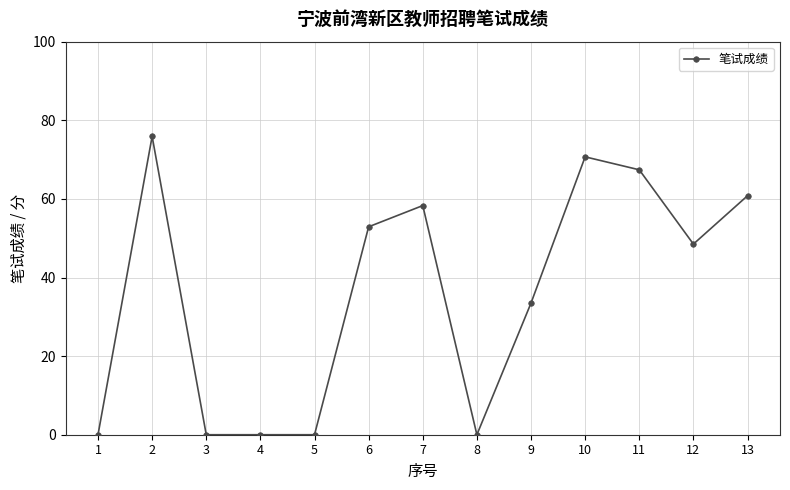

How many data points are less than 48?

6